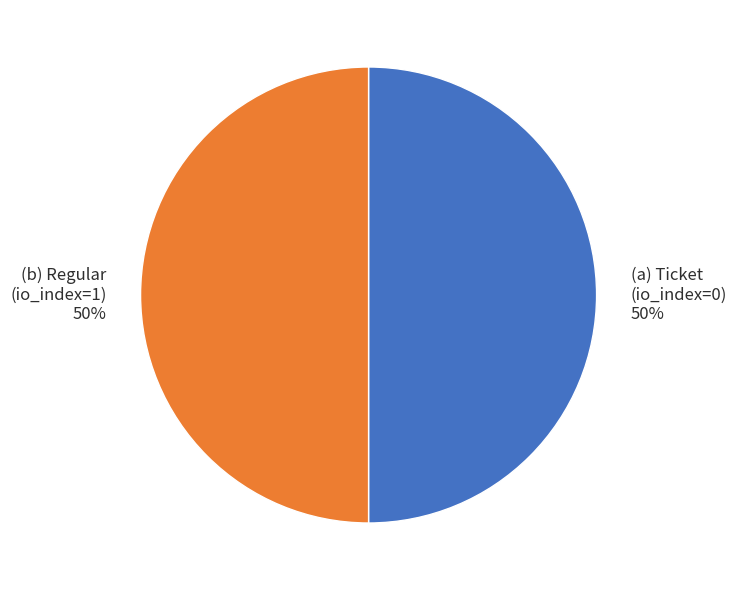

To the nearest percent, what is the average slice percentage?

50%